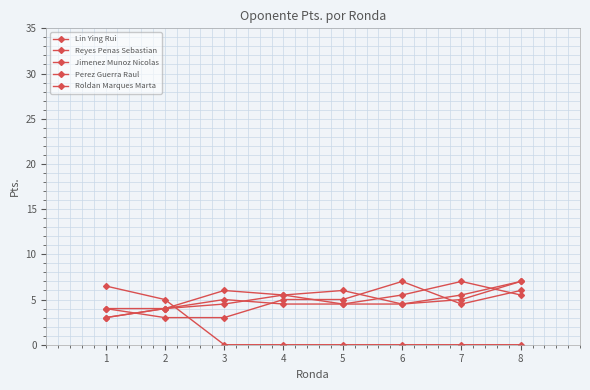

How many lines are shown in the chart?

5